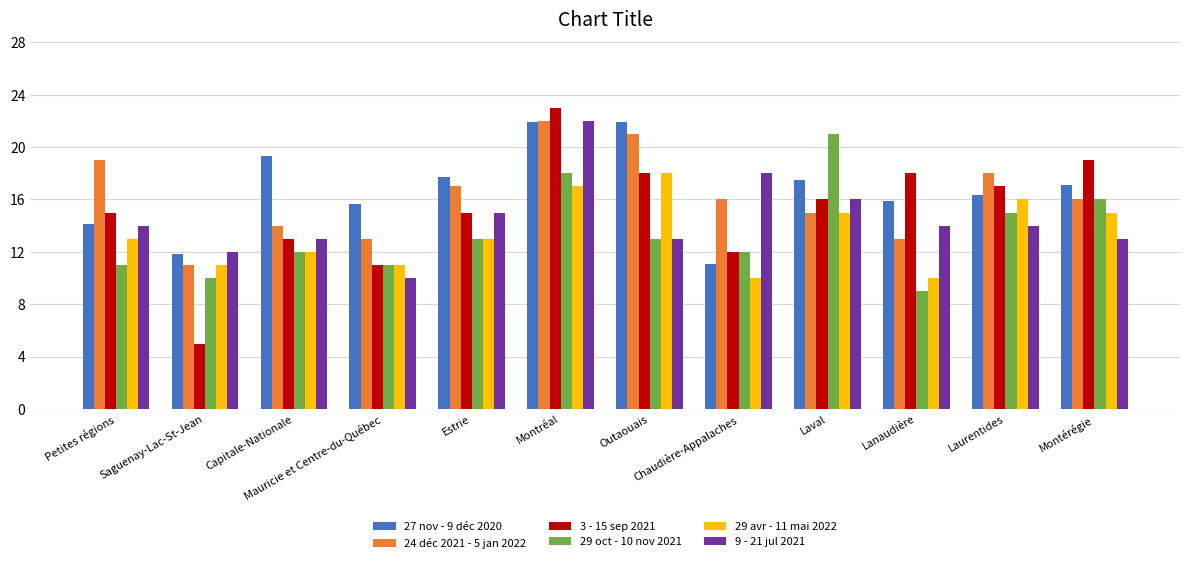

What is the highest value of the 3 - 15 sep 2021 series?

23.0